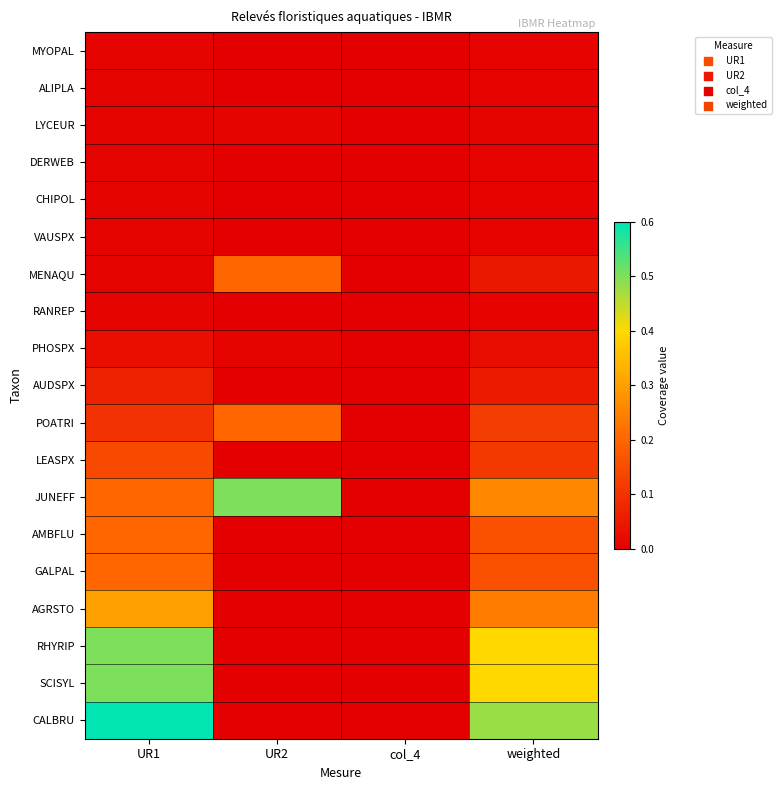

What is the total value across all series at UR1?

2.9